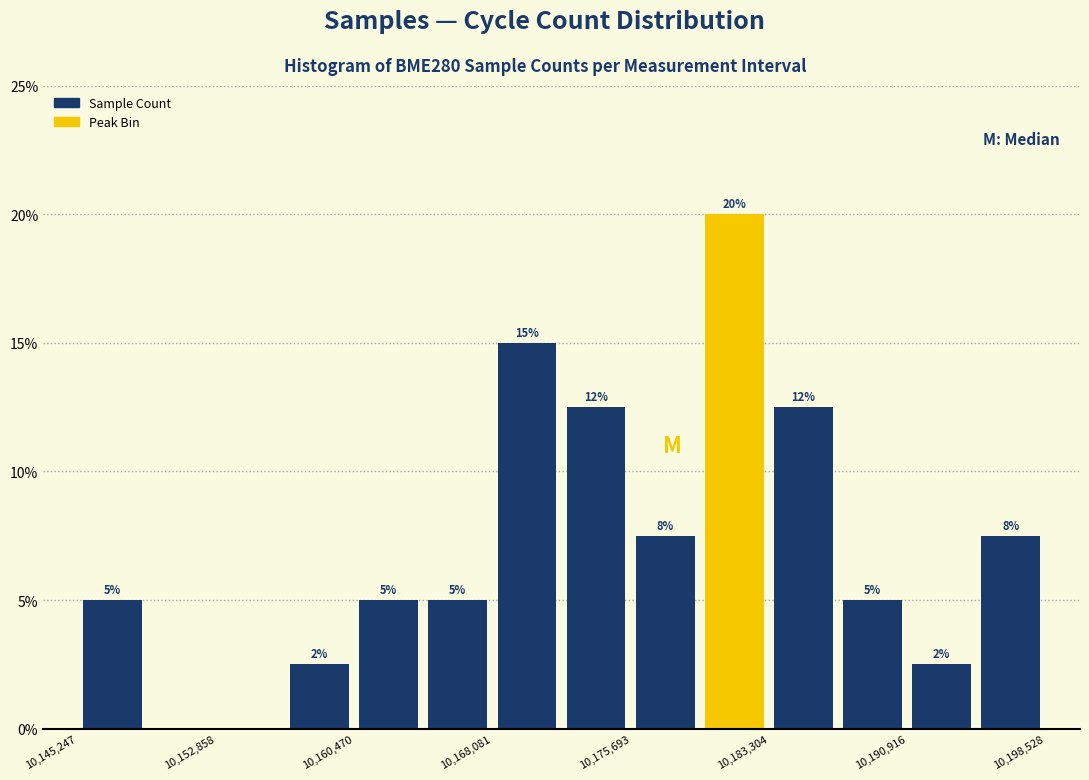

Read against the x-axis, roughly where is the centre of the tallest bar?

10181000